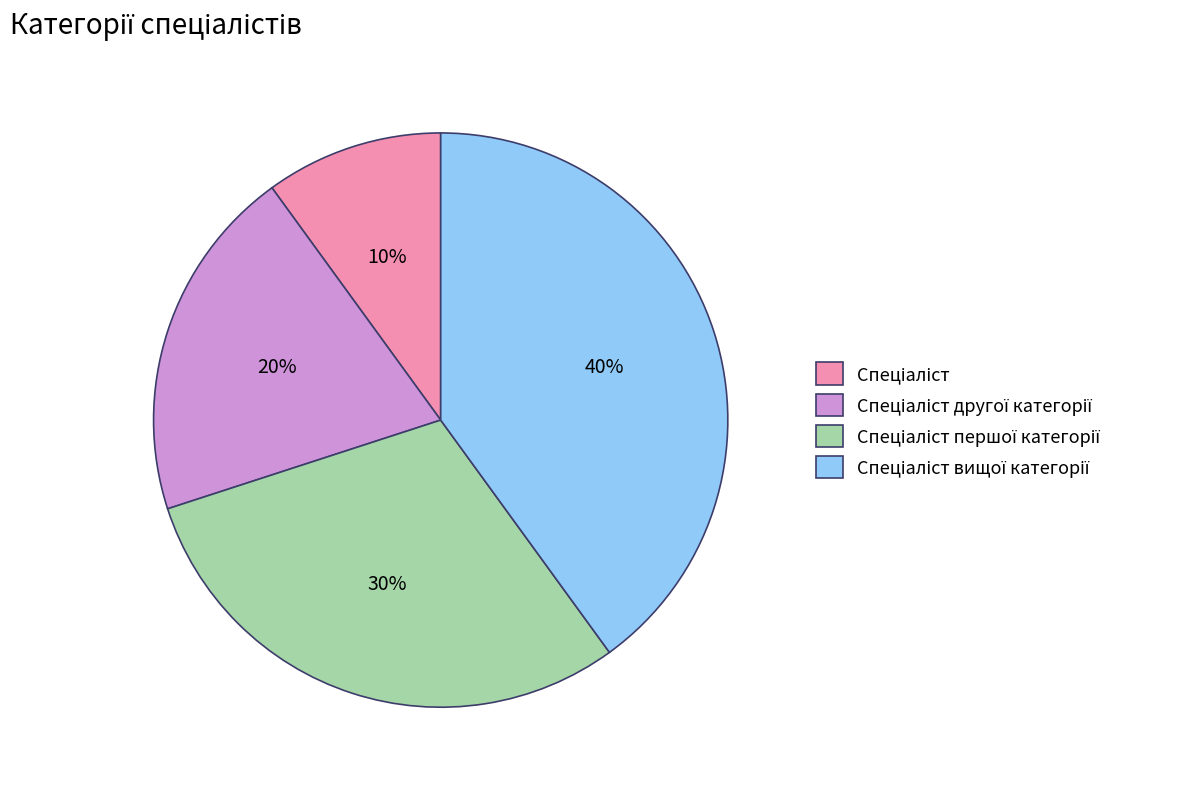

Is there a majority slice in this chart?

No